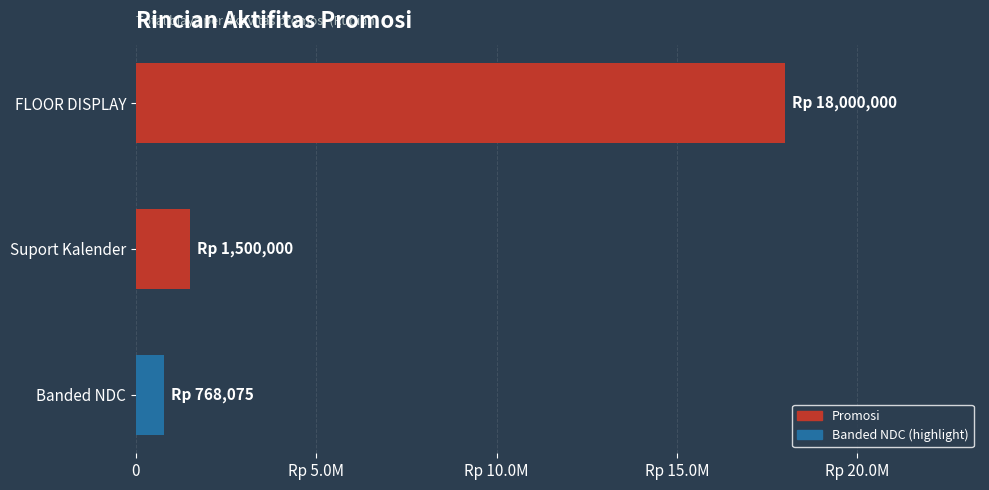

Are the bars horizontal?

Yes